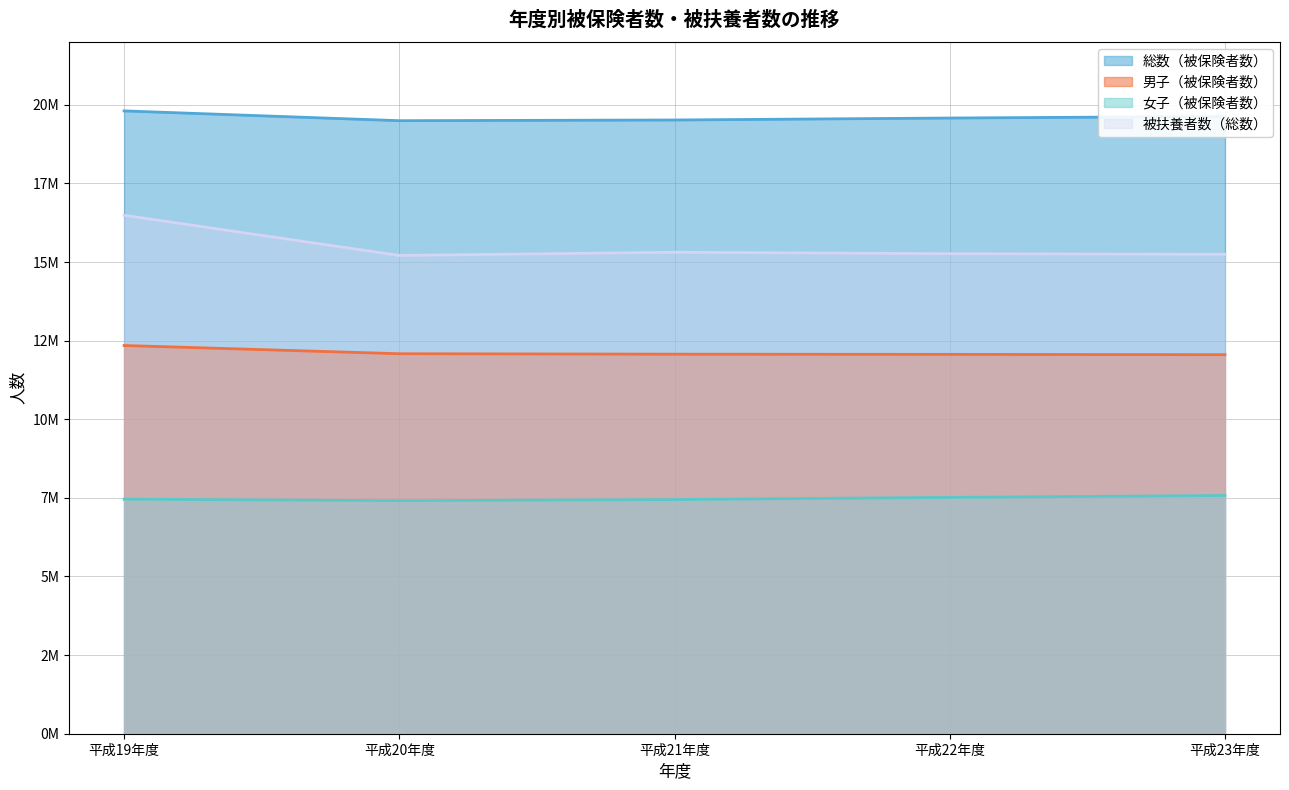

What is the label of the 3rd point from the left?

平成21年度